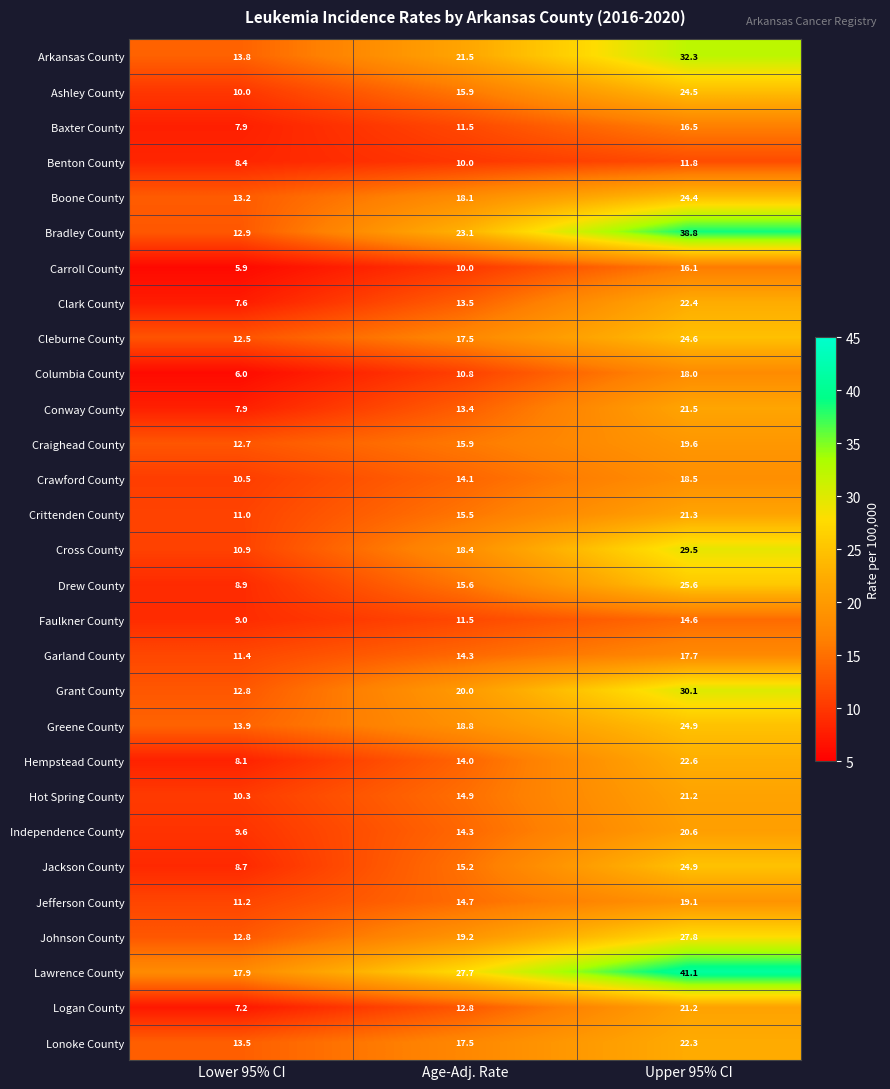

Which series changed the most between Lower 95% CI and Upper 95% CI?

Bradley County